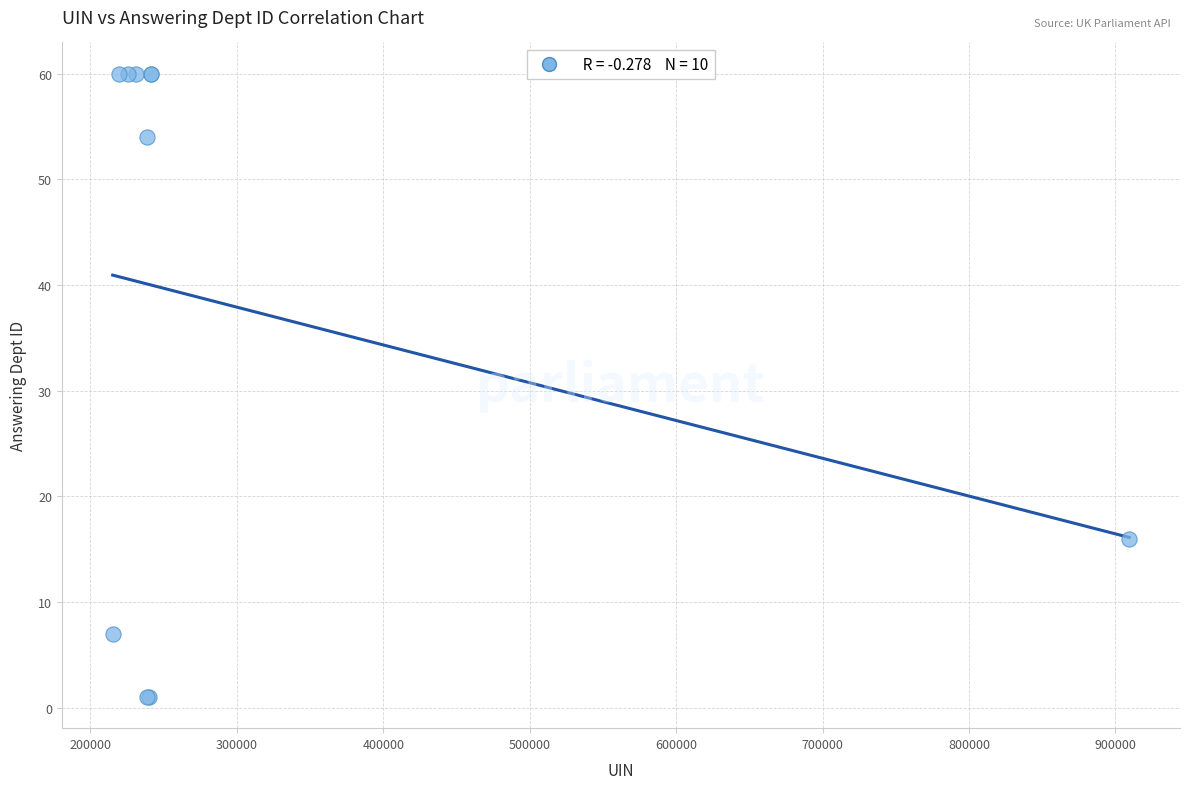

What Y value in the scatter plot is closest to 30?

16